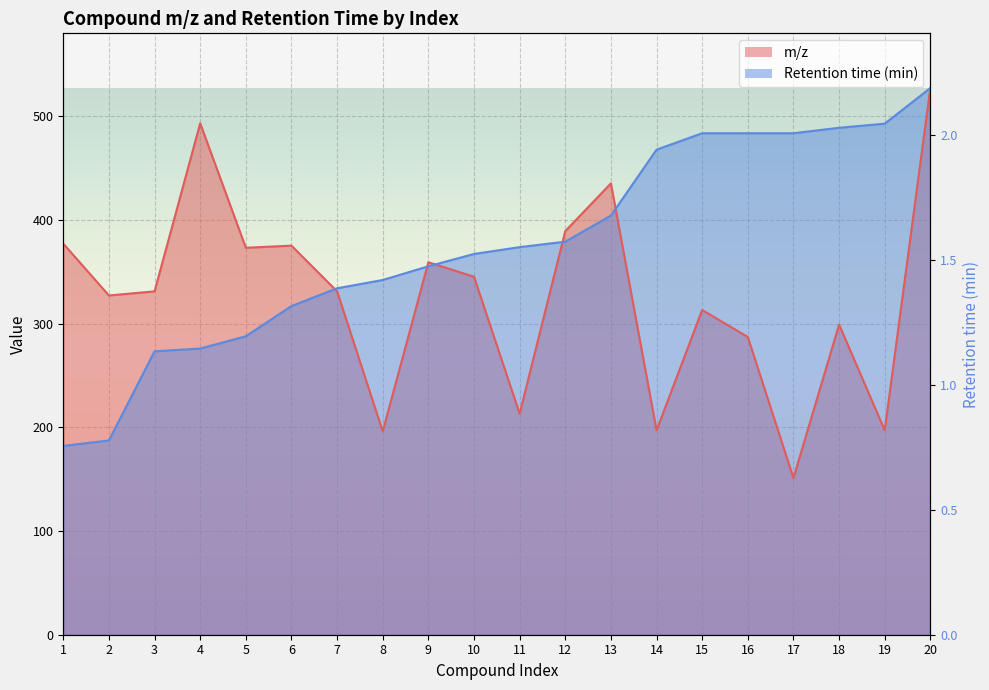

Read the m/z value at 6.

375.1